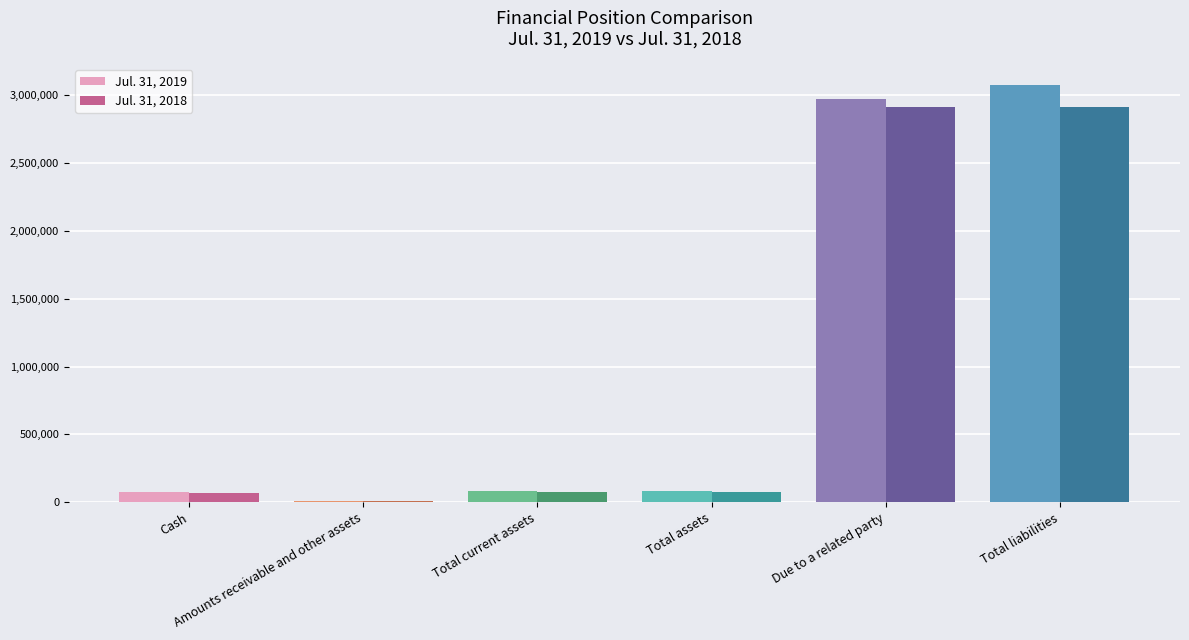

What is the total value across all series at Cash?

139578